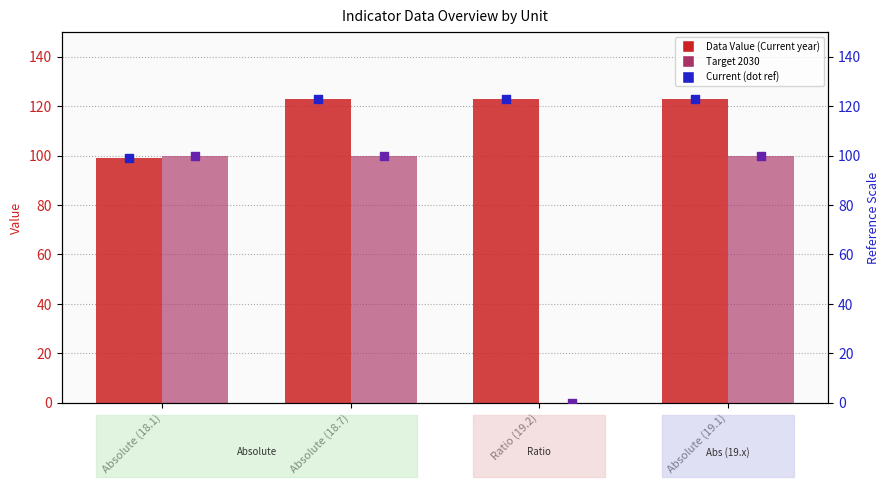

What is the total value across all series at Ratio (19.2)?

246